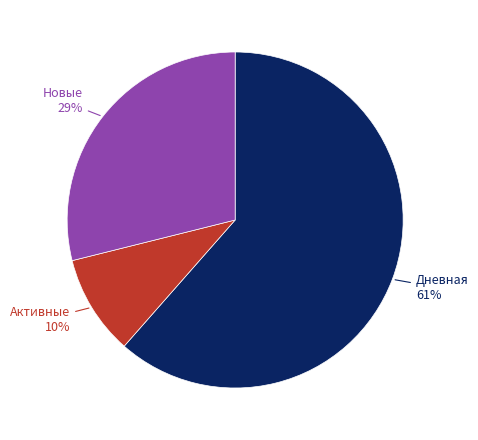

Is there any slice that represents more than half of the pie?

Yes